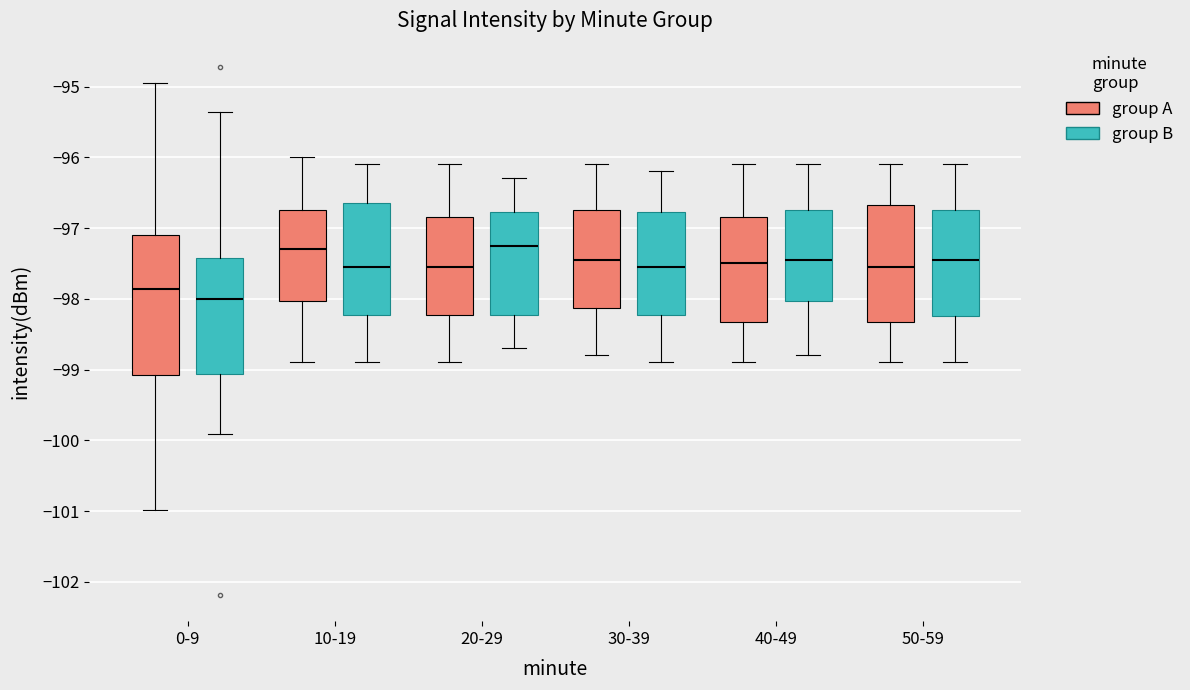

Comparing the boxes themselves (not the whiskers), which one is the tallest?

0-9 (group A)